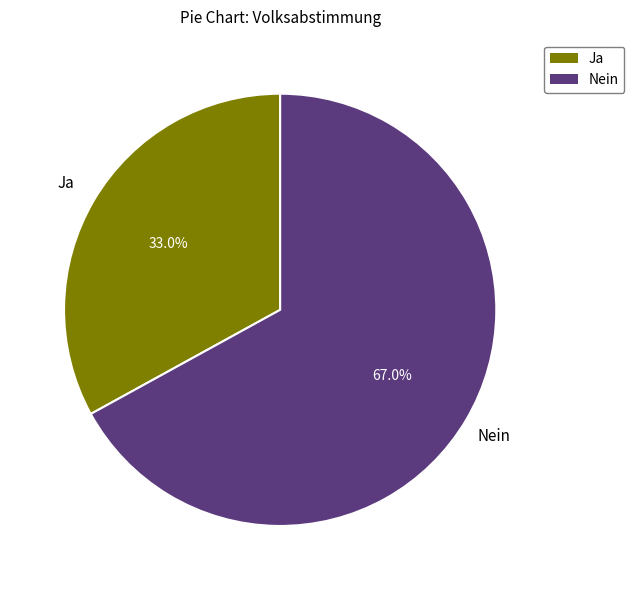

To the nearest percent, what portion does Ja represent?

33%